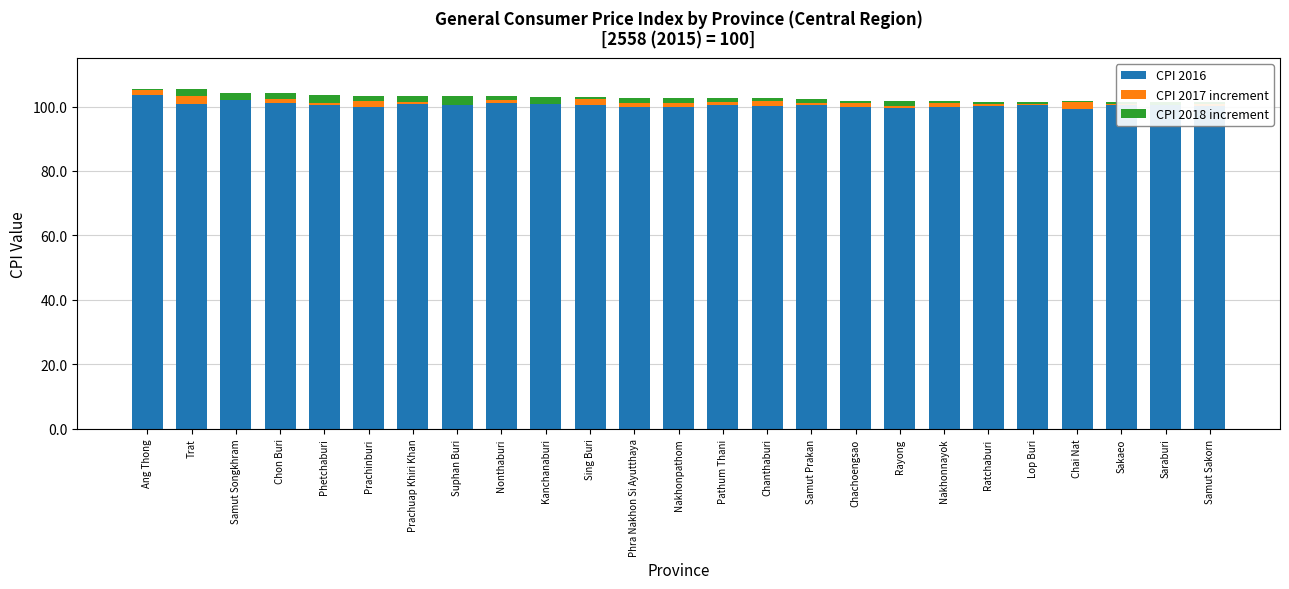

What is the total value across all series at Chachoengsao?

101.7